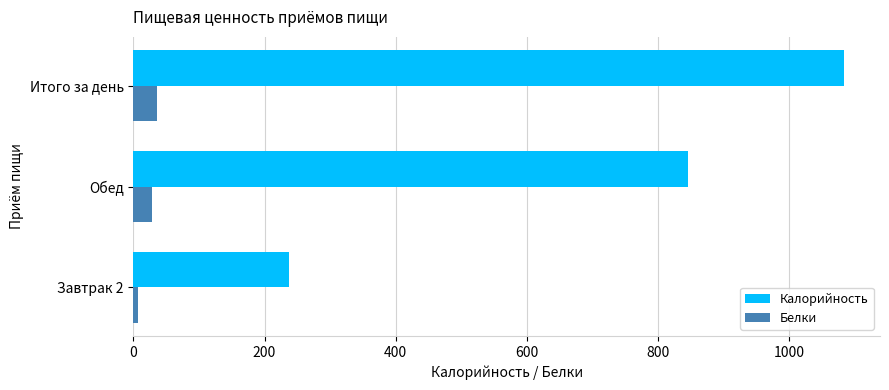

What value does the Белки series have at Итого за день?

35.3